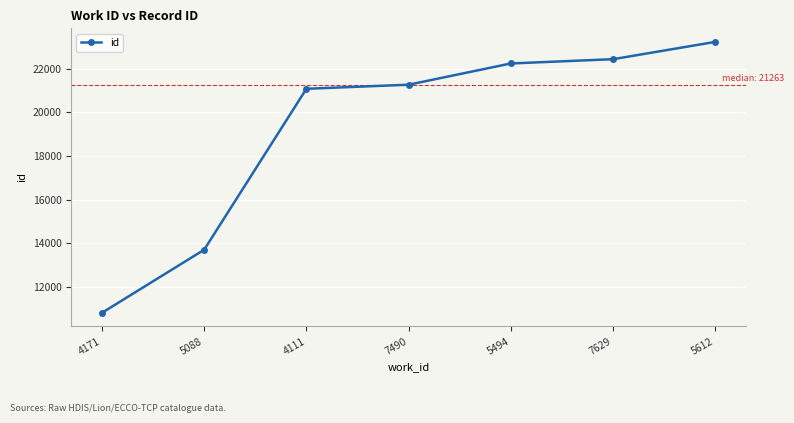

What is the ratio of the value at 5494 to the value at 5612?

1.0